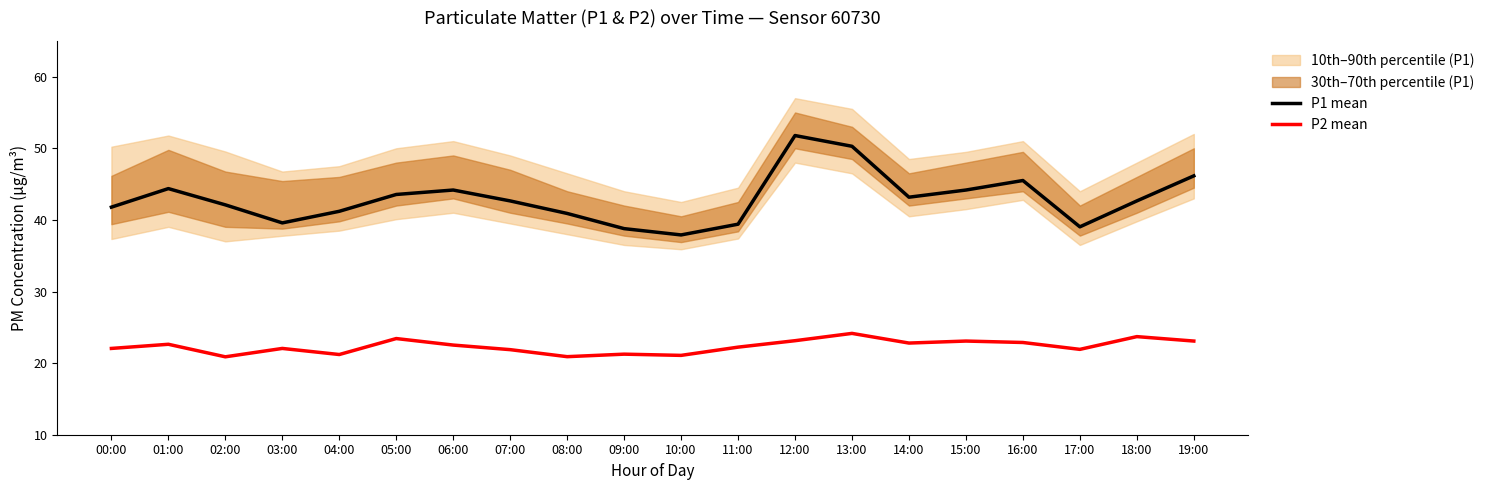

True or false: P2 mean and P1 mean cross at least once.

False